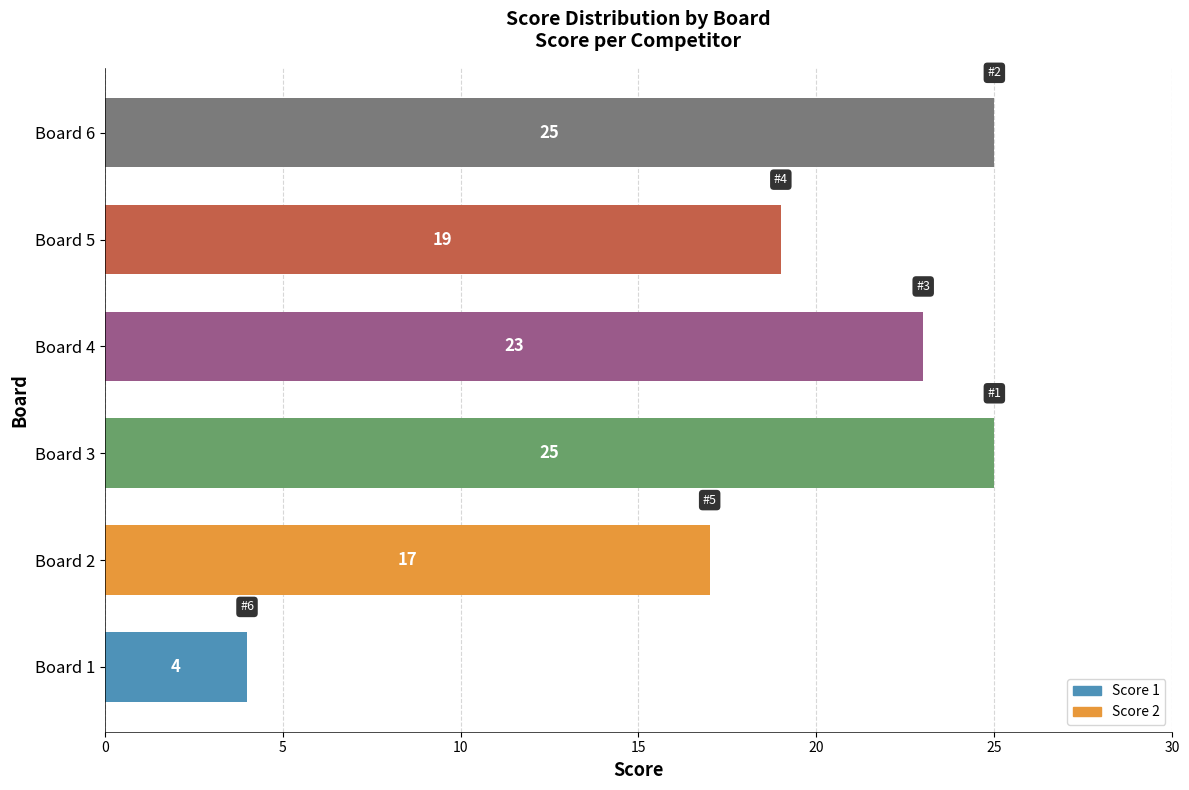

Where is the data nearest to the value 14?

Board 2